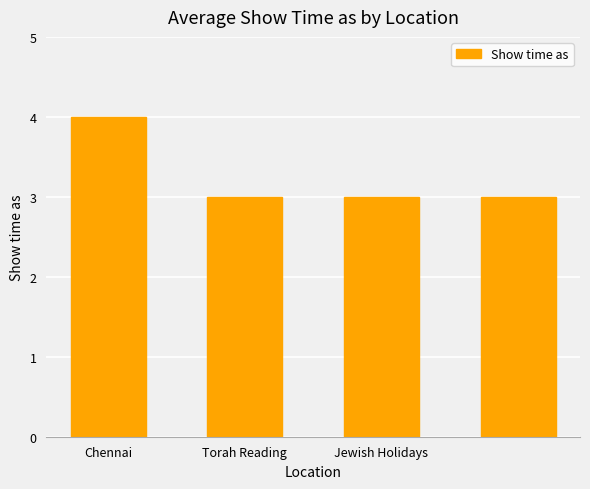

What is the value of the 2nd bar from the left?

3